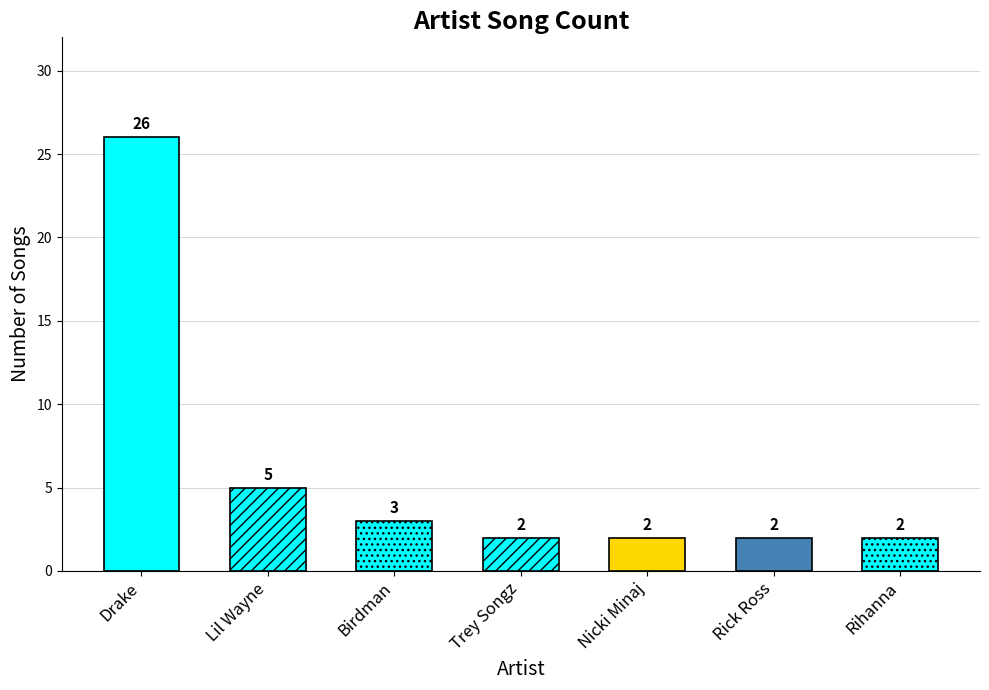

Reading left to right, extract all data points from this chart.

Drake=26	Lil Wayne=5	Birdman=3	Trey Songz=2	Nicki Minaj=2	Rick Ross=2	Rihanna=2